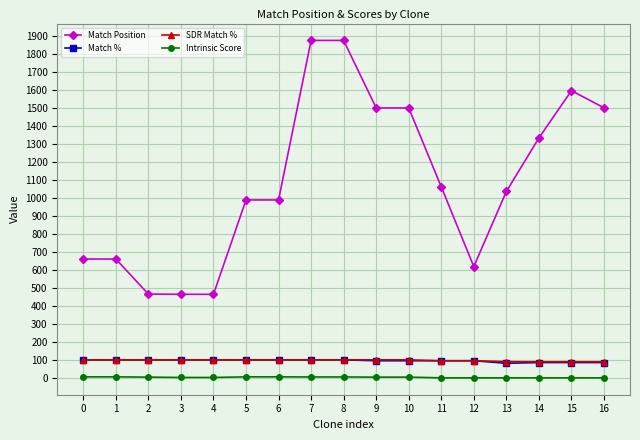

What are all the series names shown in the legend?

Match Position, Match %, SDR Match %, Intrinsic Score